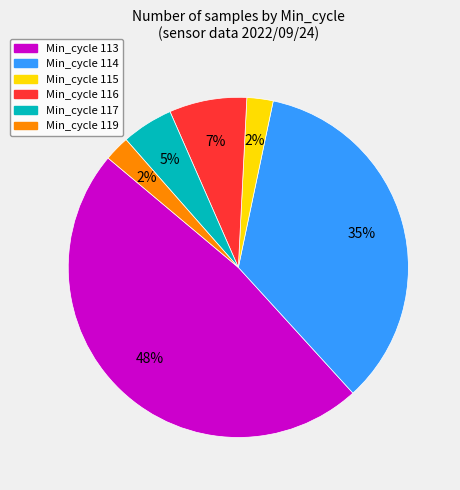

Is there any slice that represents more than half of the pie?

No